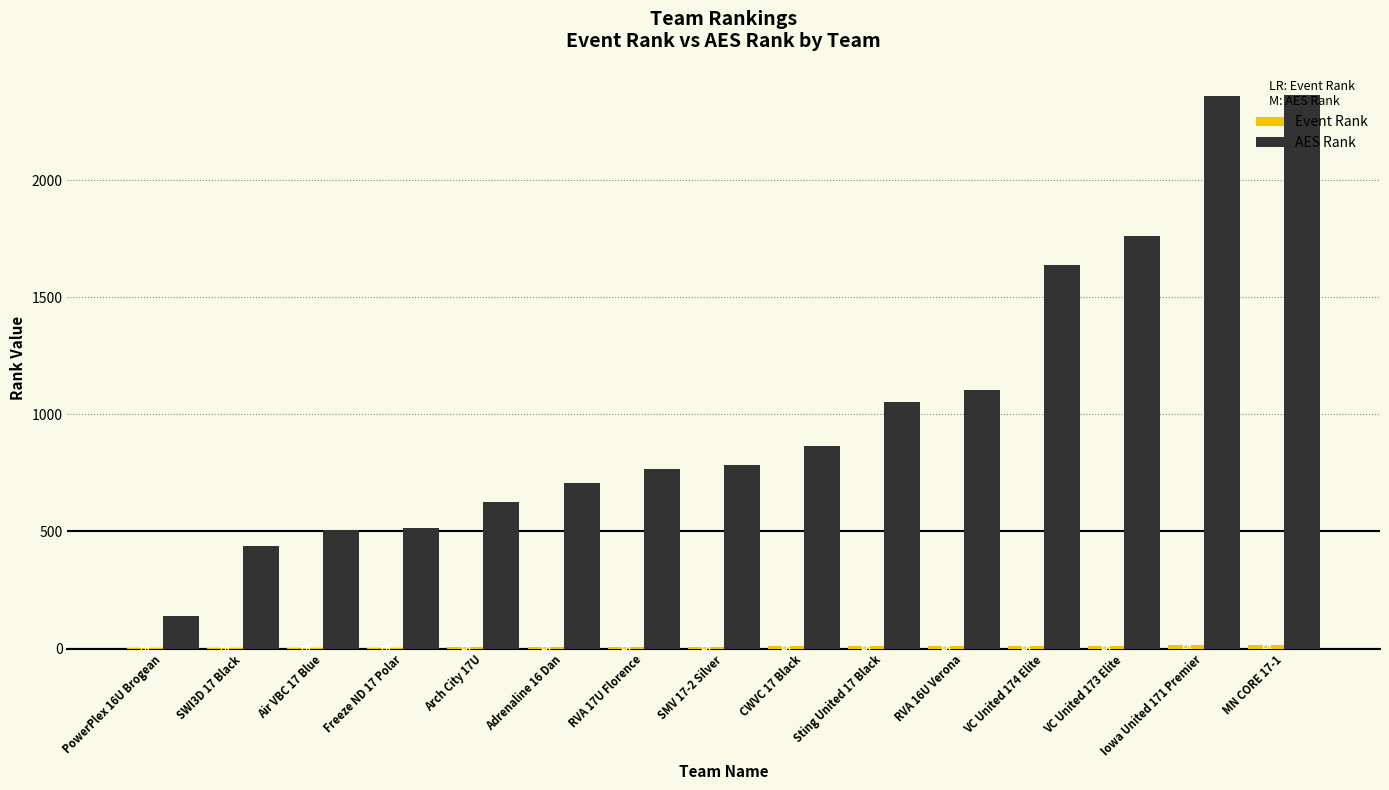

What is the greatest value displayed?

2362